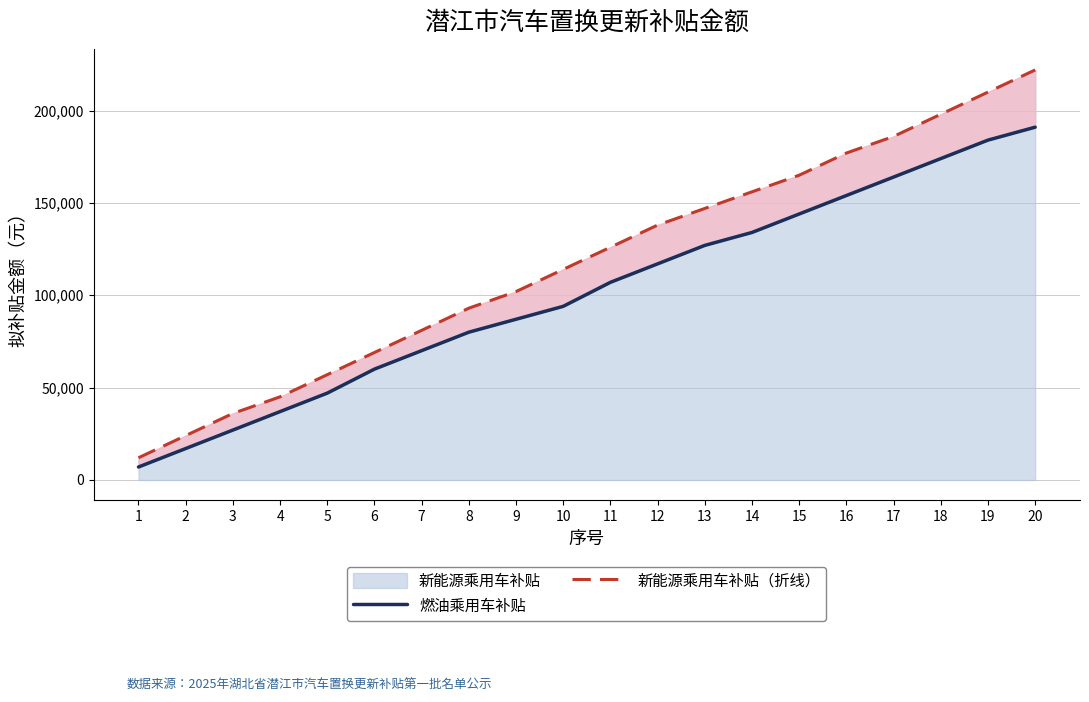

Reading left to right, list all the values displayed in this chart.

燃油乘用车补贴: 1=7000	2=17000	3=27000	4=37000	5=47000	6=60000	7=70000	8=80000	9=87000	10=94000	11=107000	12=117000	13=127000	14=134000	15=144000	16=154000	17=164000	18=174000	19=184000	20=191000
新能源乘用车补贴（折线）: 1=12000	2=24000	3=36000	4=45000	5=57000	6=69000	7=81000	8=93000	9=102000	10=114000	11=126000	12=138000	13=147000	14=156000	15=165000	16=177000	17=186000	18=198000	19=210000	20=222000